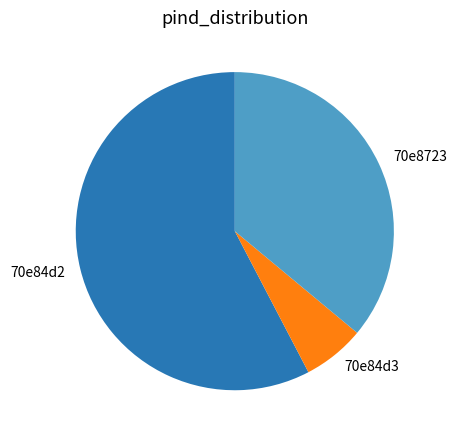

Do 70e84d3 and 70e84d2 together represent more than half of the pie?

Yes